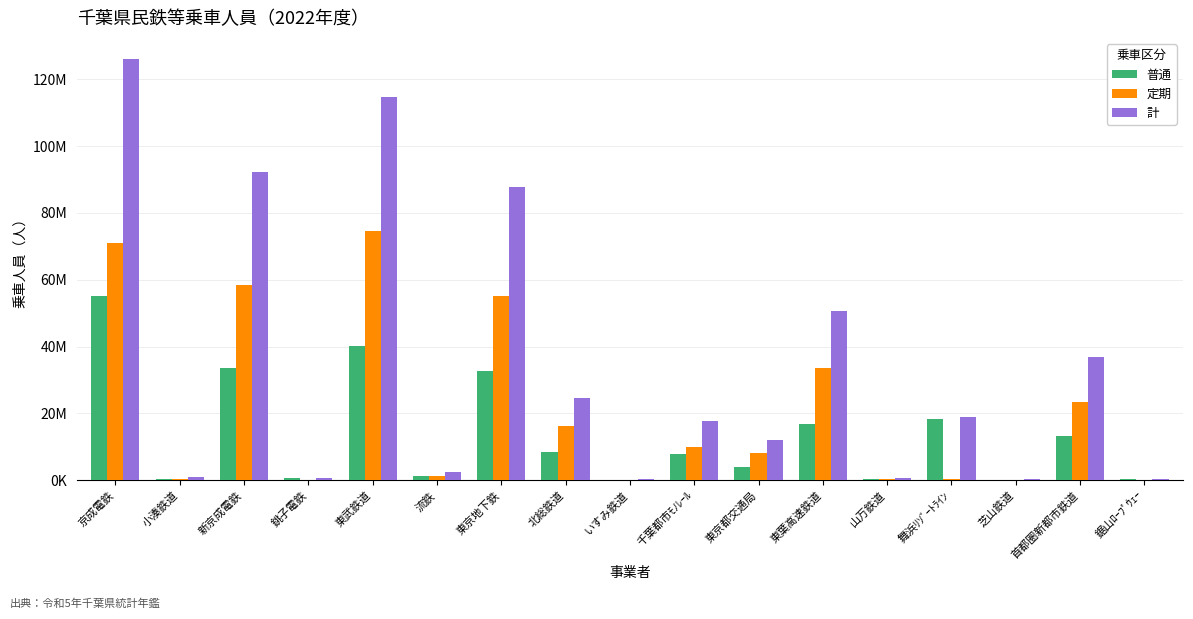

True or false: 普通 has a value of 55103074 at 京成電鉄.

True